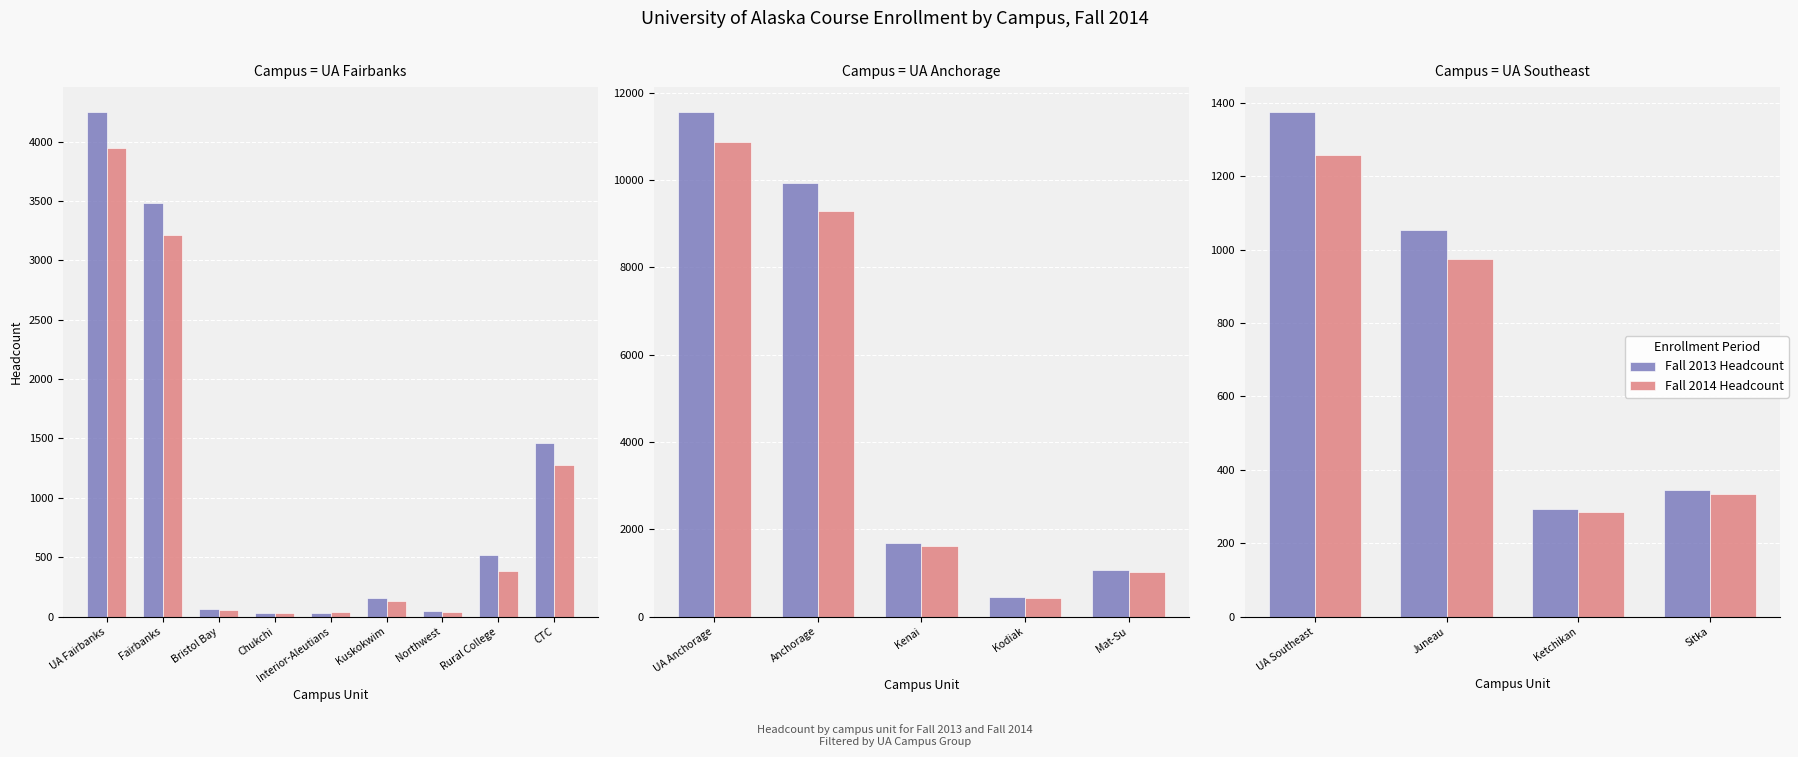

What is the difference between the maximum and second lowest values in the Fall 2013 Headcount series?

1030